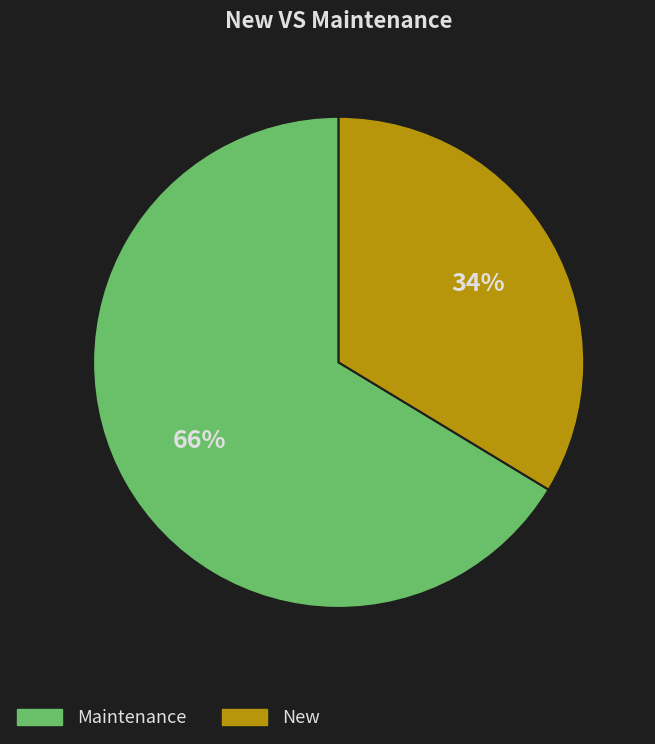

Does any single category account for the majority?

Yes